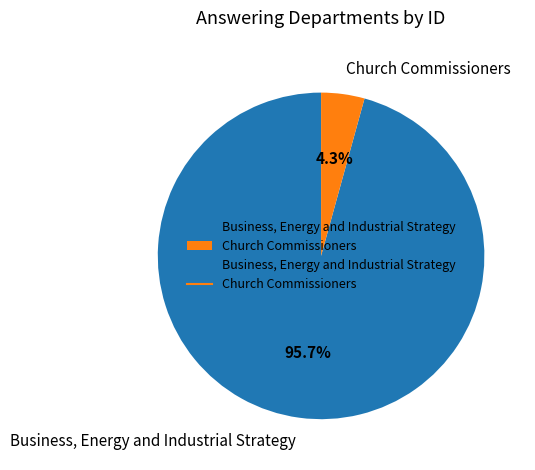

Which category has the smallest portion of the pie?

Church Commissioners